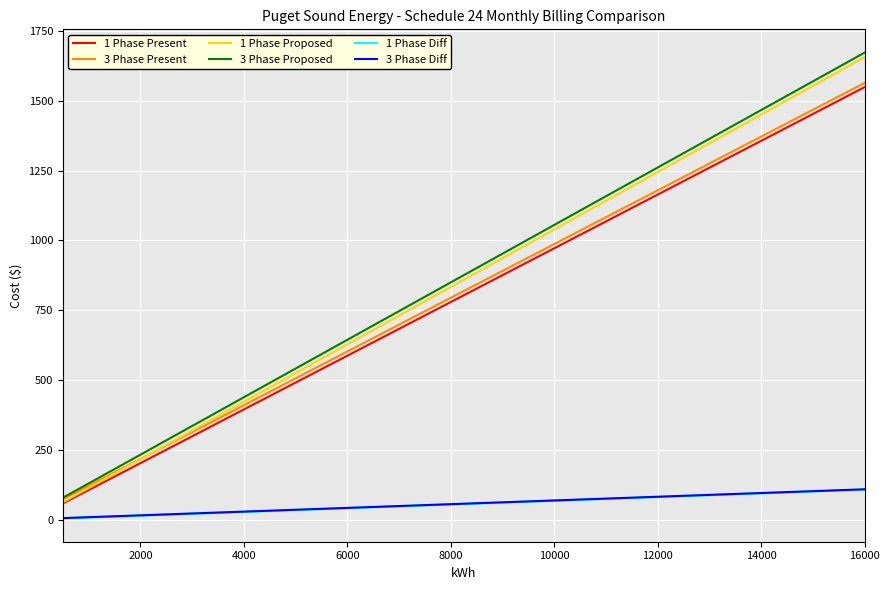

What is the smallest value displayed?

4.1